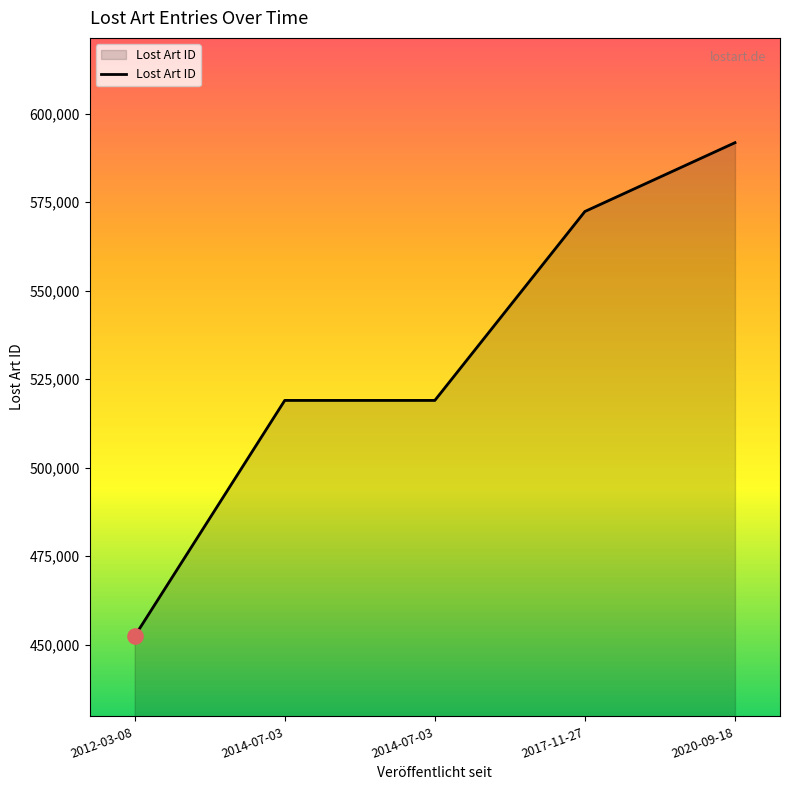

How many lines are shown in the chart?

1